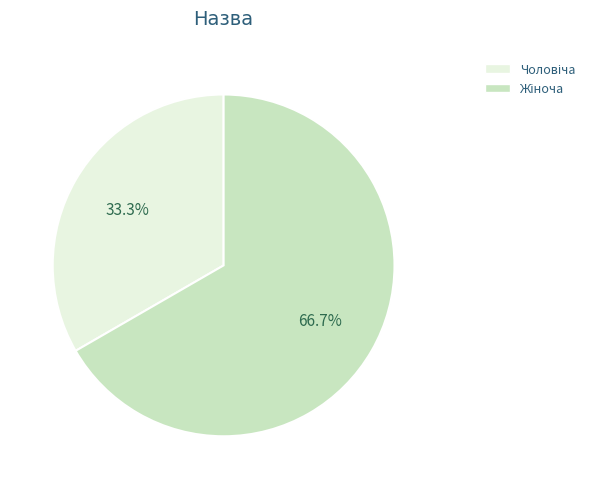

Does any single category account for the majority?

Yes